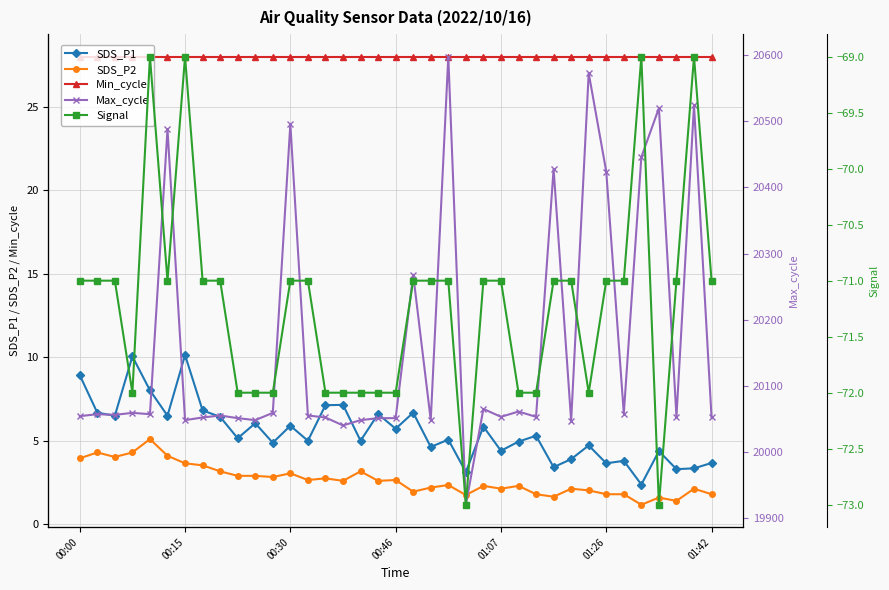

What is the minimum value for Max_cycle?

19920.0